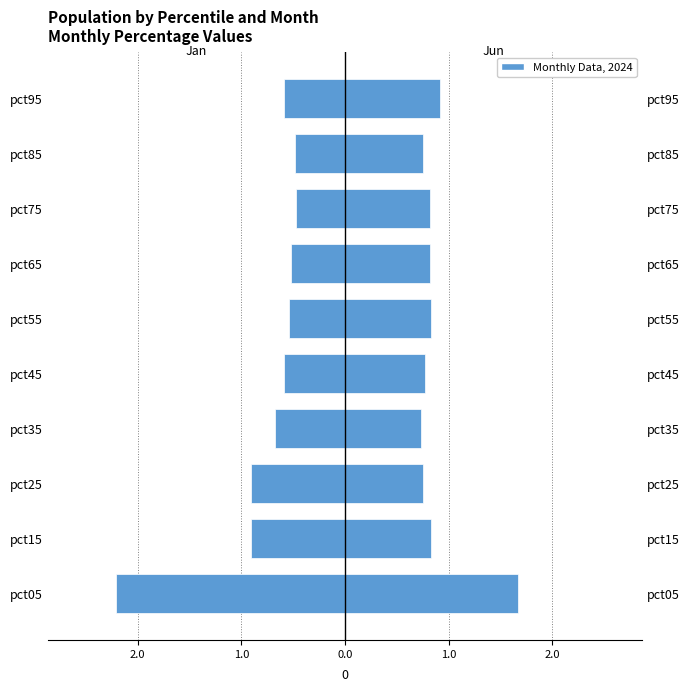

Is it true that Jan equals -0.7 at pct35?

True